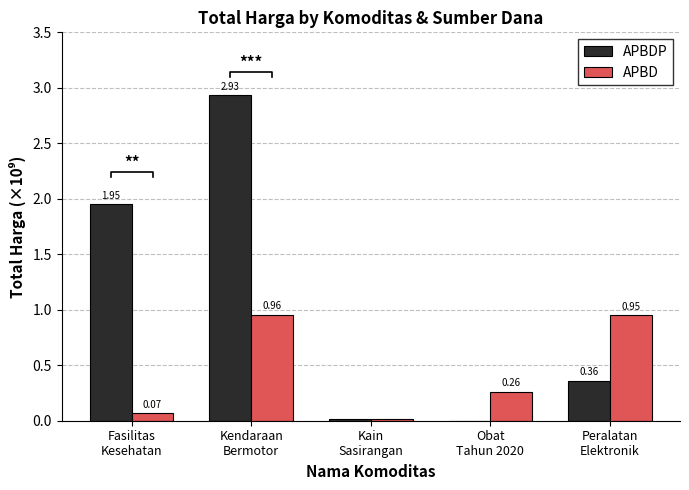

What is the maximum value shown in the chart?

2.9